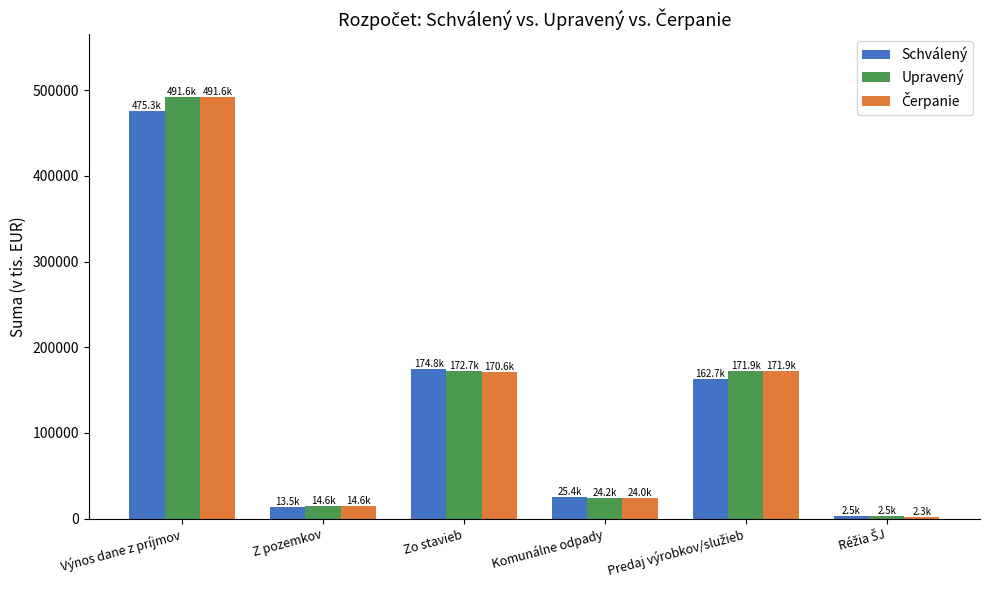

What is the sum of the Upravený values at Komunálne odpady and Výnos dane z príjmov?

515849.0